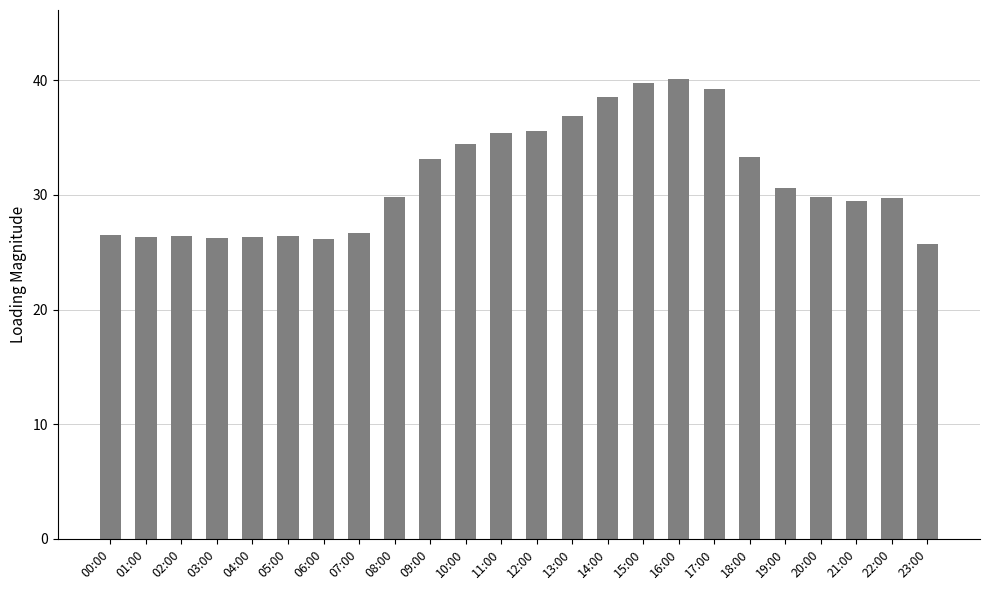

What is the difference between the maximum and minimum values?

14.4